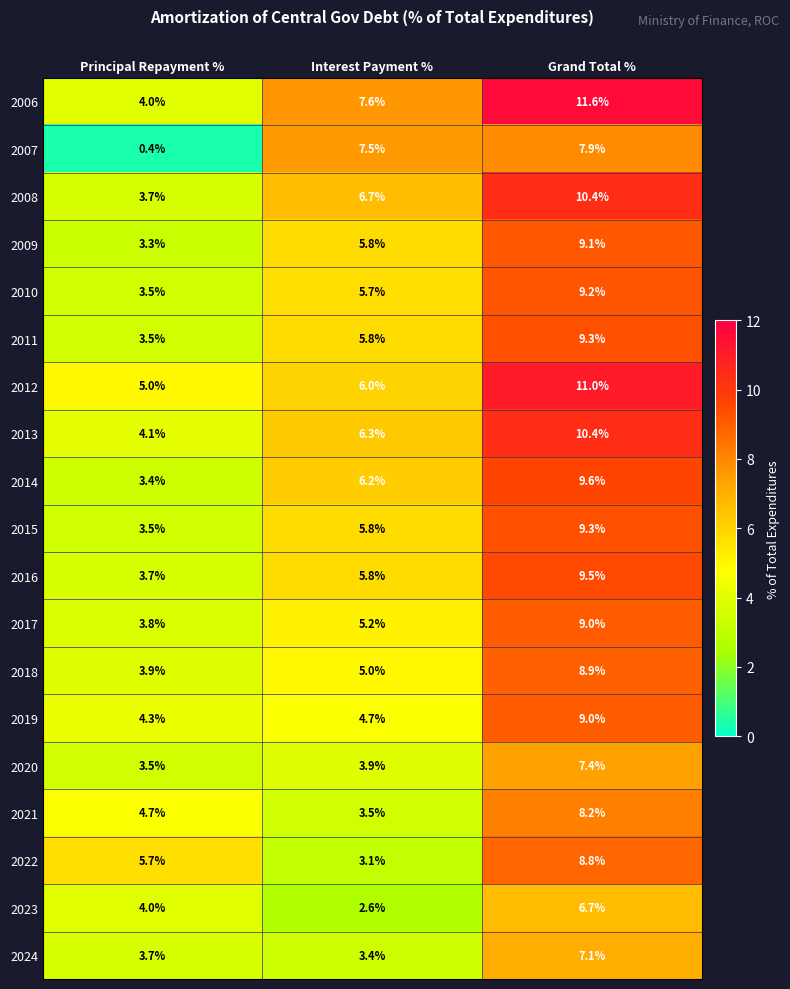

Which series has the largest total across all categories?

2006